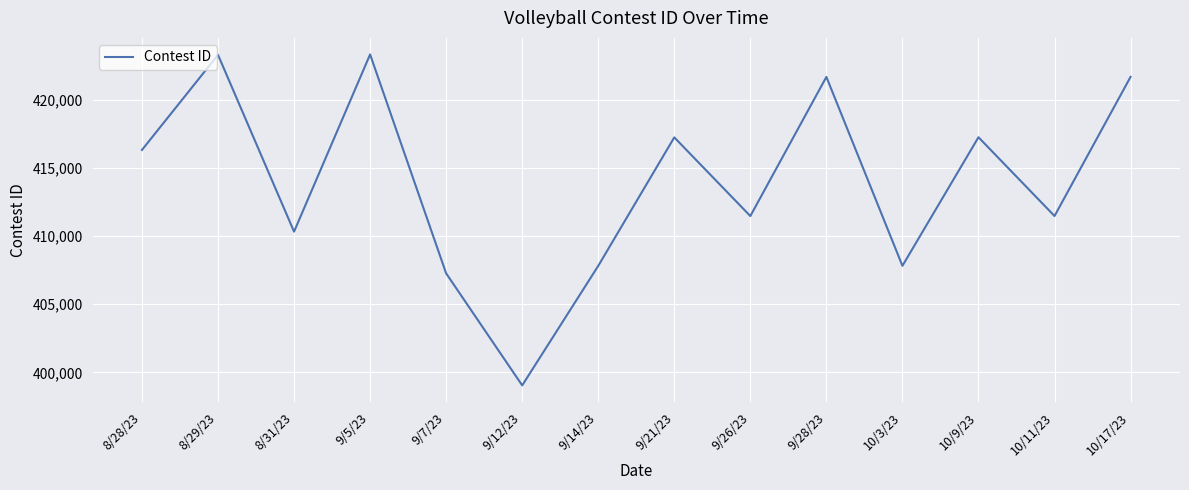

Approximately how many times larger is the value at 9/12/23 compared to 8/31/23?

1.0